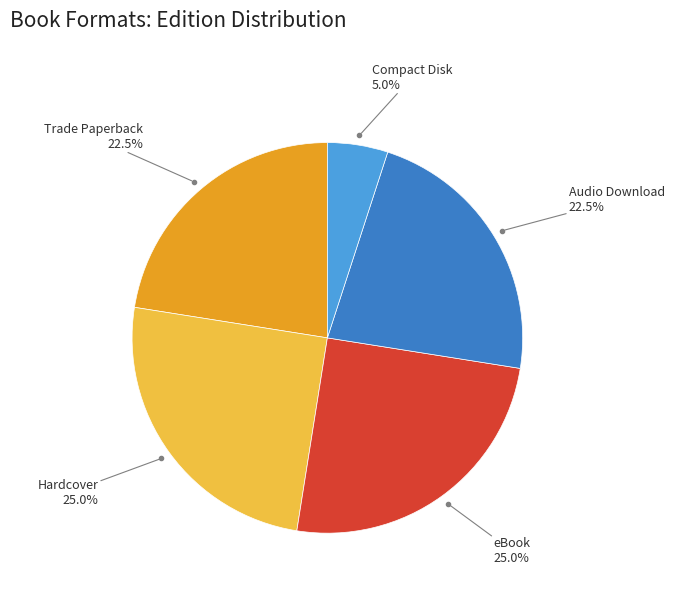

Does any single category account for the majority?

No